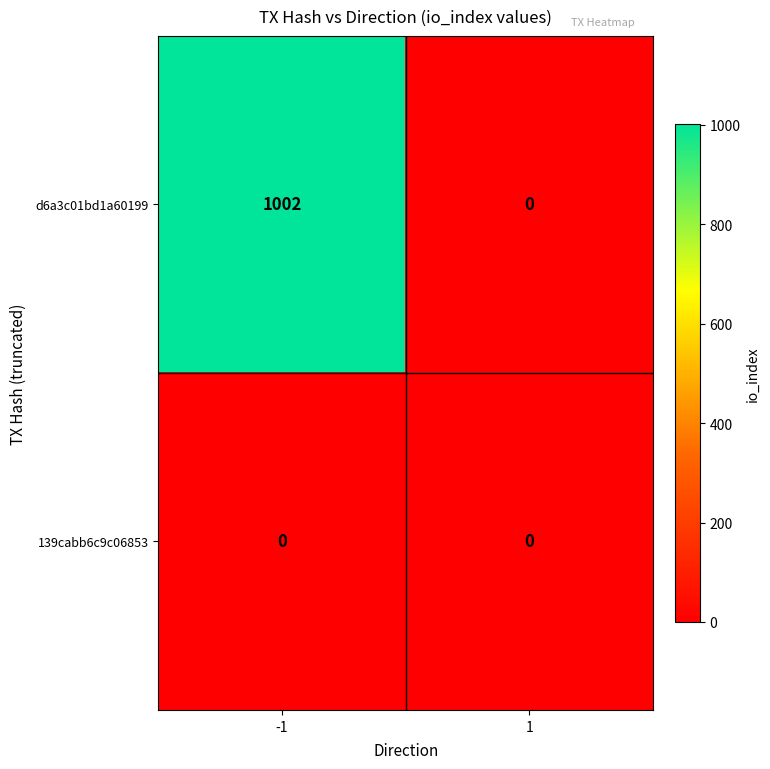

At which category is the sum across all series the highest?

-1